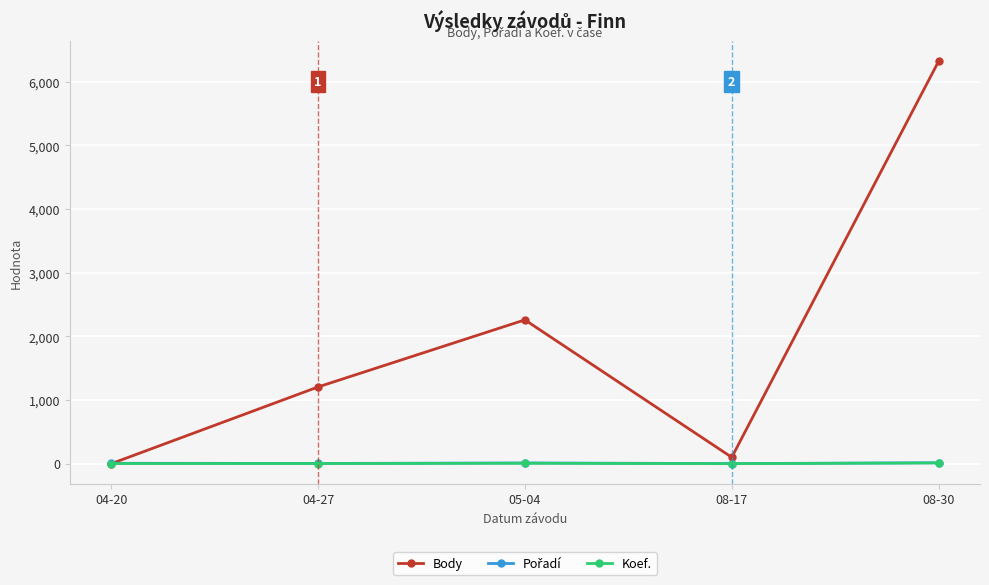

At which category does the chart reach its peak across all series?

08-30